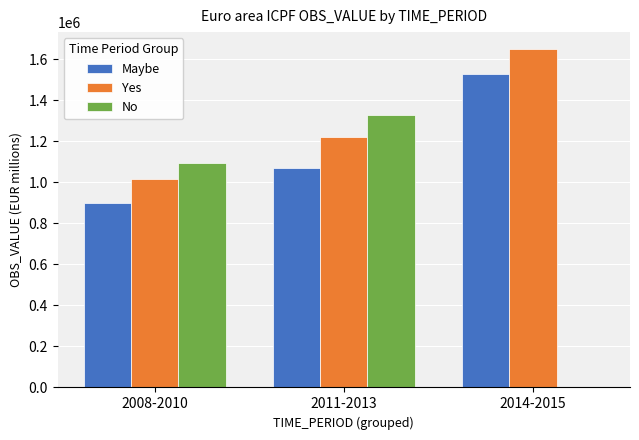

What is the sum of the No values at 2014-2015 and 2008-2010?

1092684.8